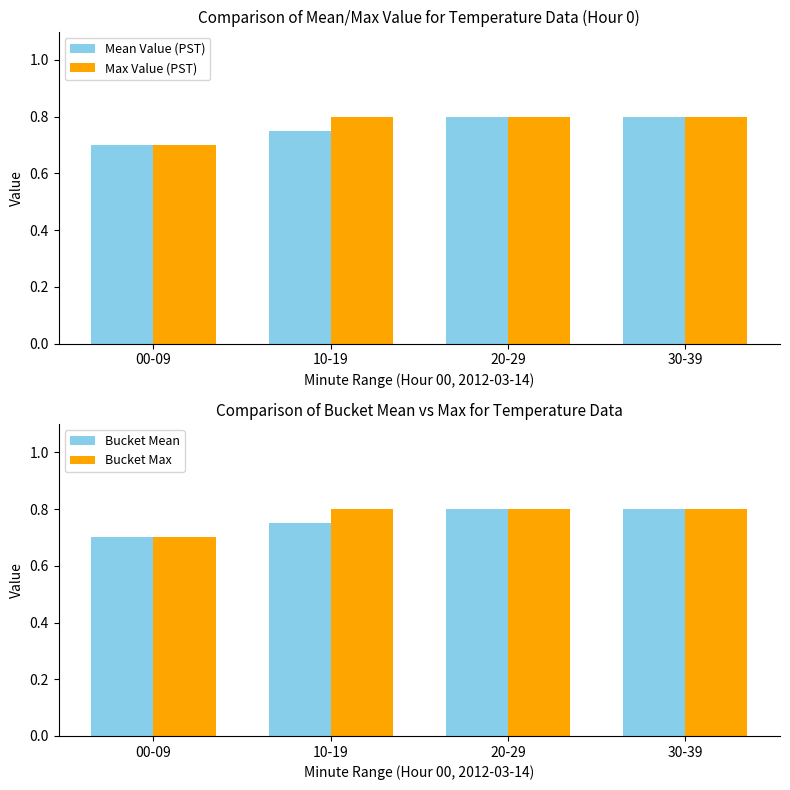

Count the number of data series in this chart.

4